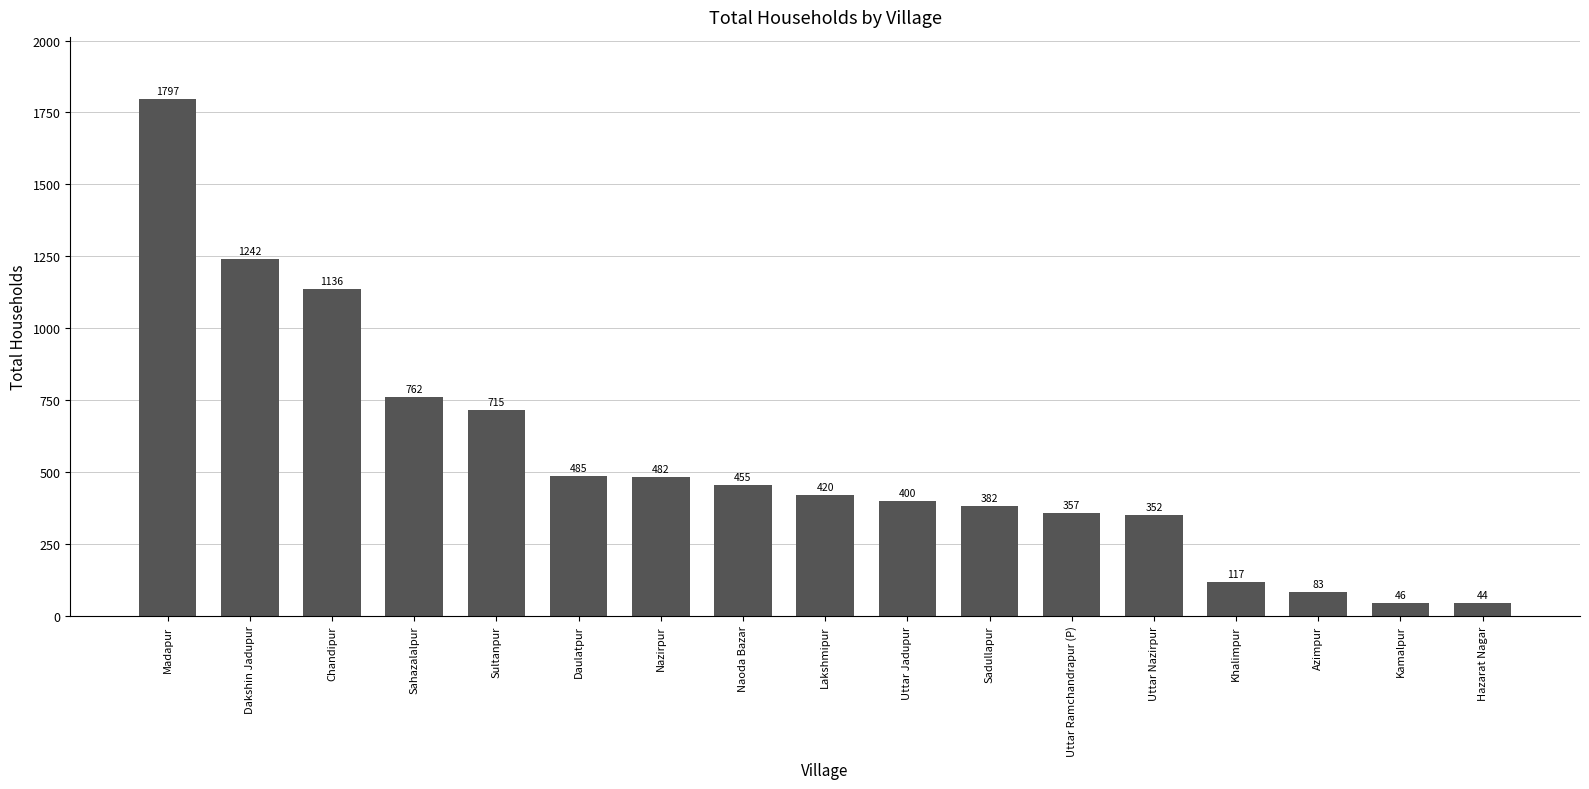

What is the ratio of the value at Daulatpur to the value at Naoda Bazar?

1.1